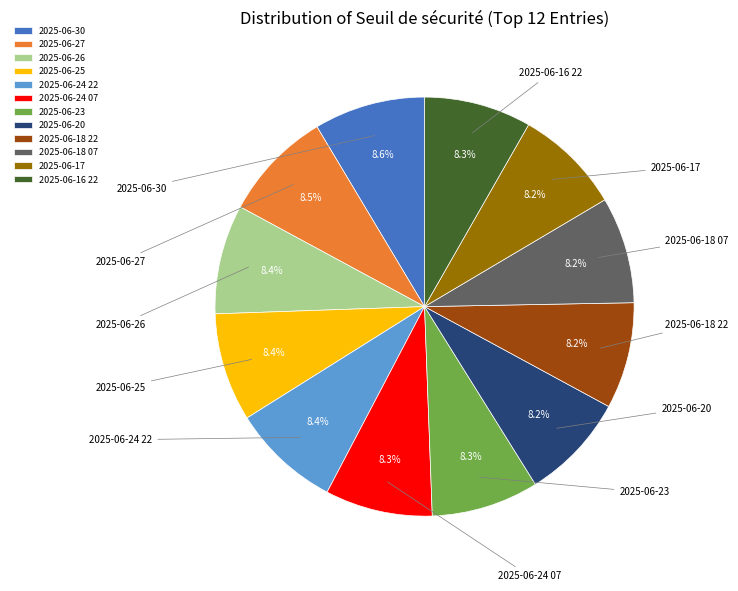

Does 2025-06-24 07 account for over 50% of the chart?

No